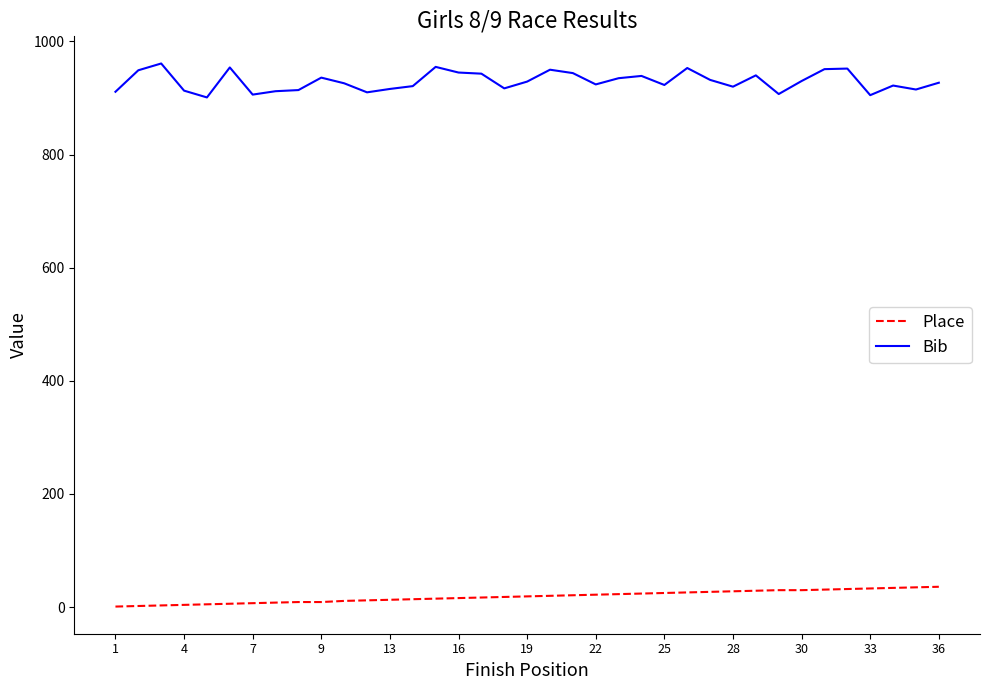

List the series in order of their overall mean, highest first.

Bib, Place